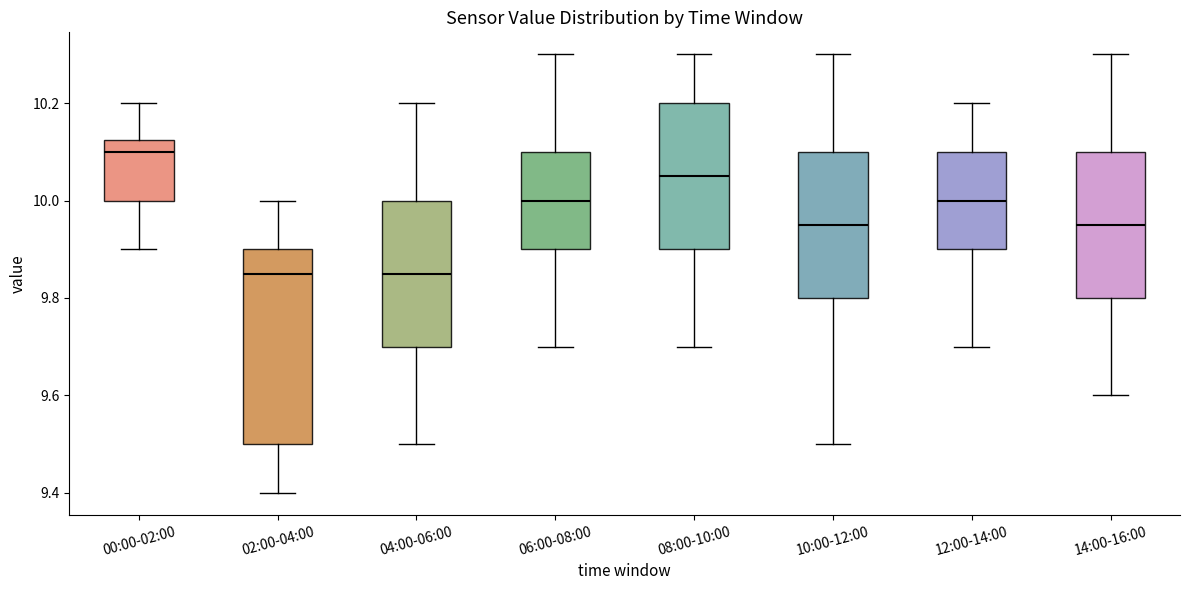

Reading left to right, read every box against the y-axis: the position of its median line, the range the box covers, and the ends of its whiskers. The values are not printed on the chart, so give them approximately, as read against the axis.

00:00-02:00: median 10.10, box 10.00 to 10.12, whiskers 9.90 to 10.20
02:00-04:00: median 9.86, box 9.50 to 9.90, whiskers 9.40 to 10.00
04:00-06:00: median 9.86, box 9.70 to 10.00, whiskers 9.50 to 10.20
06:00-08:00: median 10.00, box 9.90 to 10.10, whiskers 9.70 to 10.30
08:00-10:00: median 10.06, box 9.90 to 10.20, whiskers 9.70 to 10.30
10:00-12:00: median 9.96, box 9.80 to 10.10, whiskers 9.50 to 10.30
12:00-14:00: median 10.00, box 9.90 to 10.10, whiskers 9.70 to 10.20
14:00-16:00: median 9.96, box 9.80 to 10.10, whiskers 9.60 to 10.30